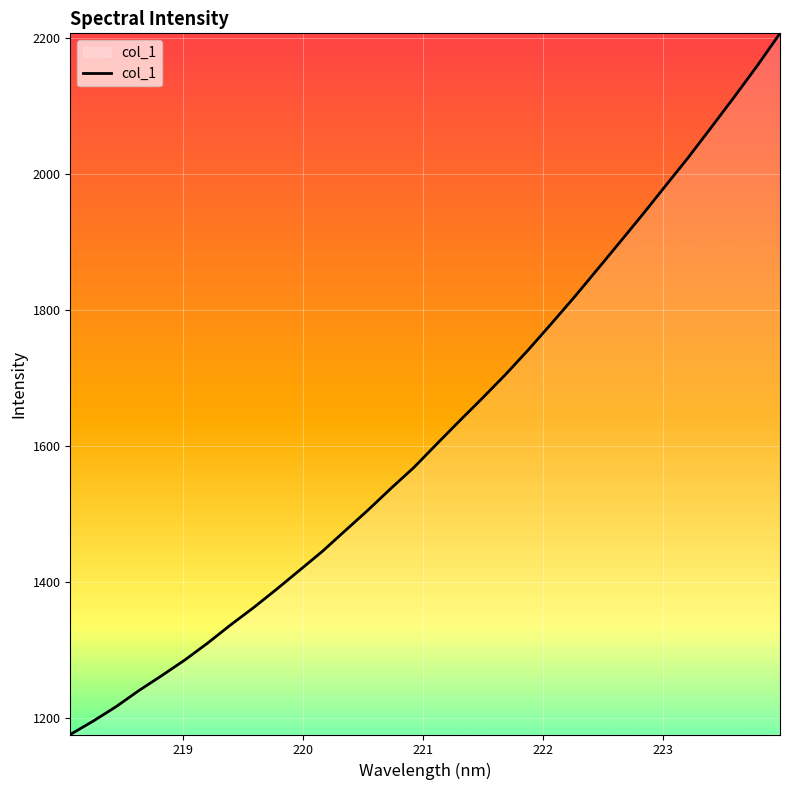

What is the greatest value displayed?

2206.2